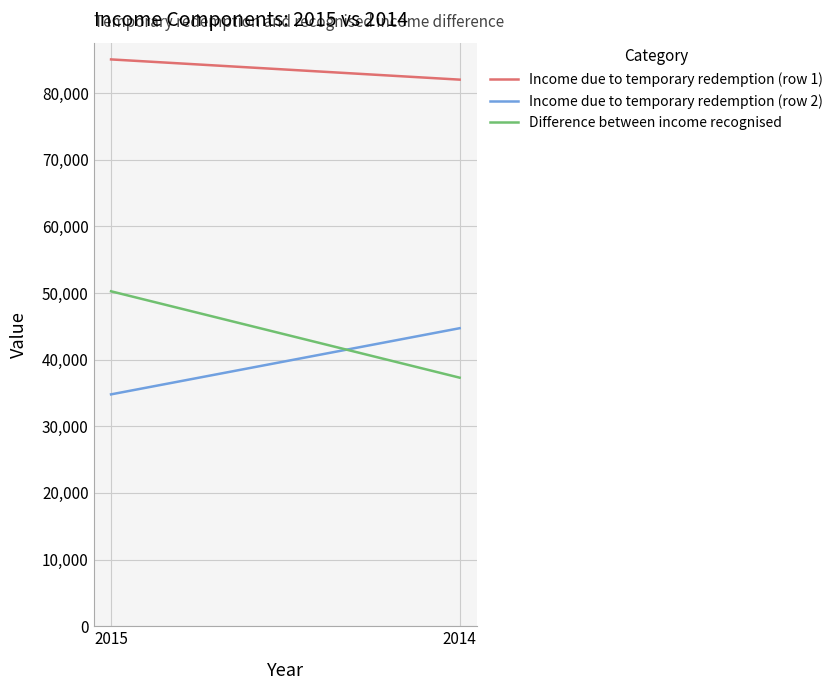

Reading left to right, extract all data points from this chart.

Income due to temporary redemption (row 1): 2015=85041	2014=82007
Income due to temporary redemption (row 2): 2015=34789	2014=44714
Difference between income recognised: 2015=50252	2014=37293